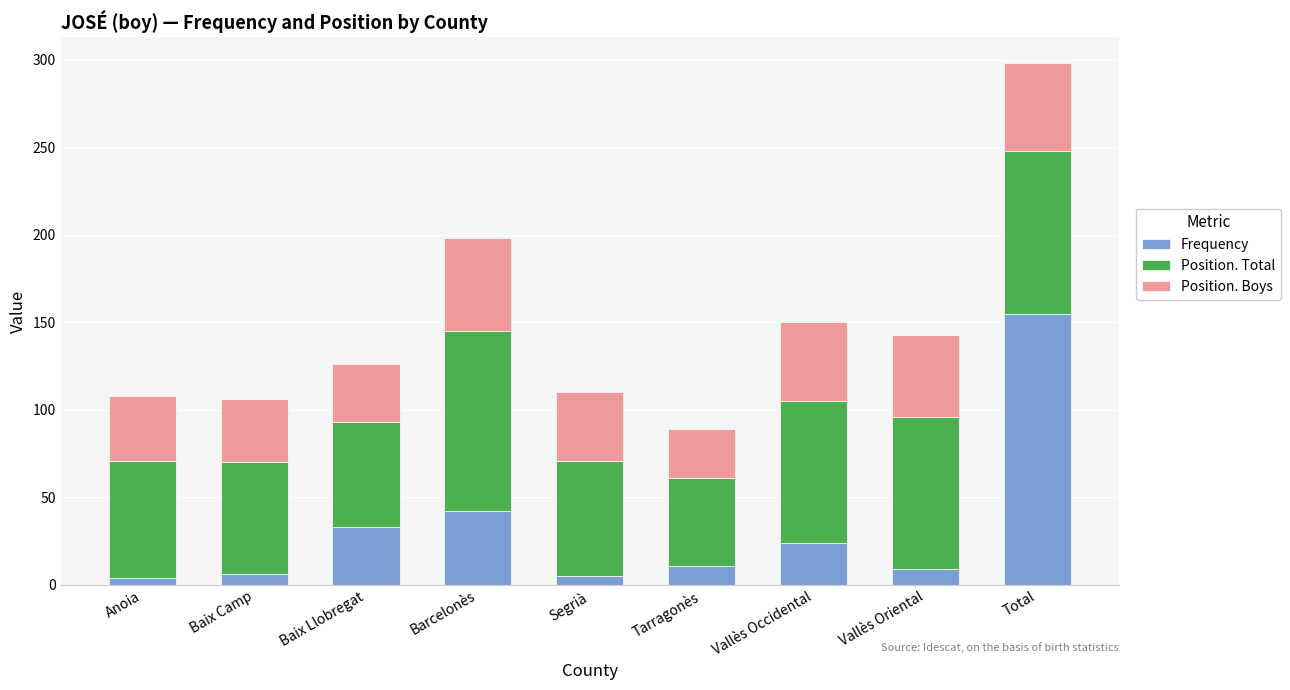

At which category is the sum across all series the highest?

Total